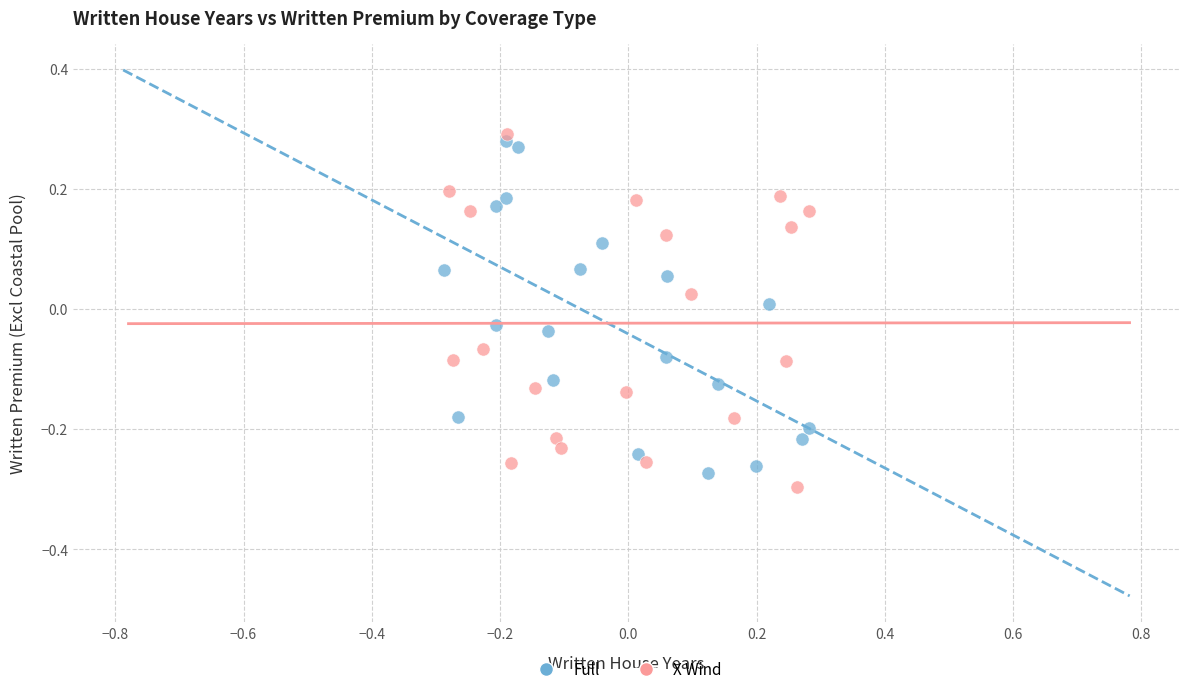

What are all the series names shown in the legend?

Full, X Wind